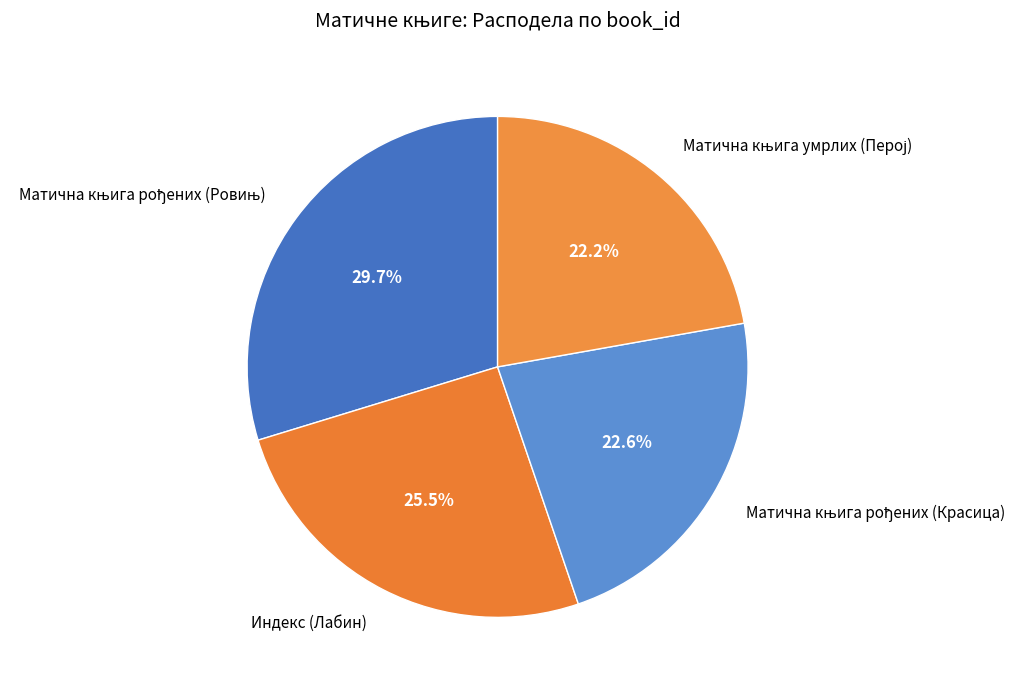

Is there any slice that represents more than half of the pie?

No